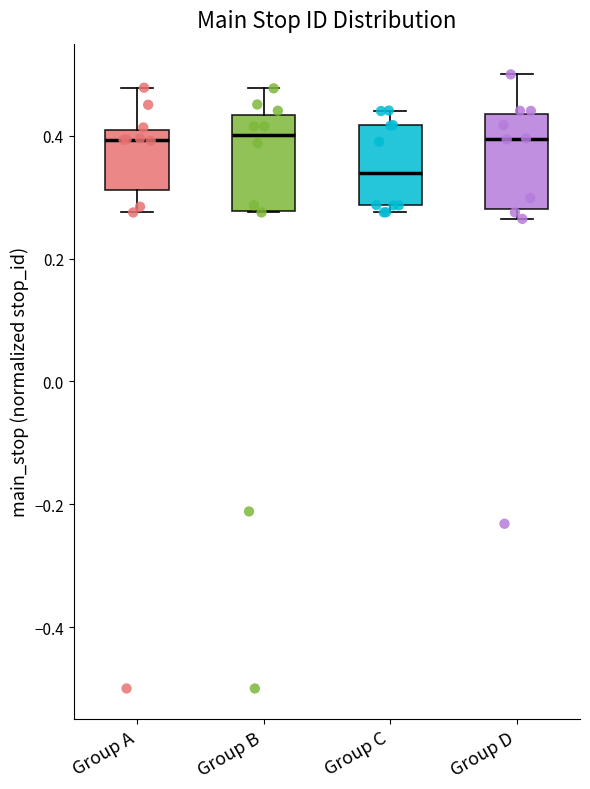

Reading left to right, transcribe this box plot: for each box, give where its median line is, the range the box spans, and where its two whiskers end, as read against the y-axis. The values are not printed on the chart, so give them approximately, as read against the axis.

Group A: median 0.40 (just below the box's upper edge), box 0.32 to 0.40, whiskers 0.28 to 0.48
Group B: median 0.40, box 0.28 to 0.44, whiskers 0.28 to 0.48
Group C: median 0.34, box 0.28 to 0.42, whiskers 0.28 (just below the box's lower edge) to 0.44
Group D: median 0.40, box 0.28 to 0.44, whiskers 0.26 to 0.50